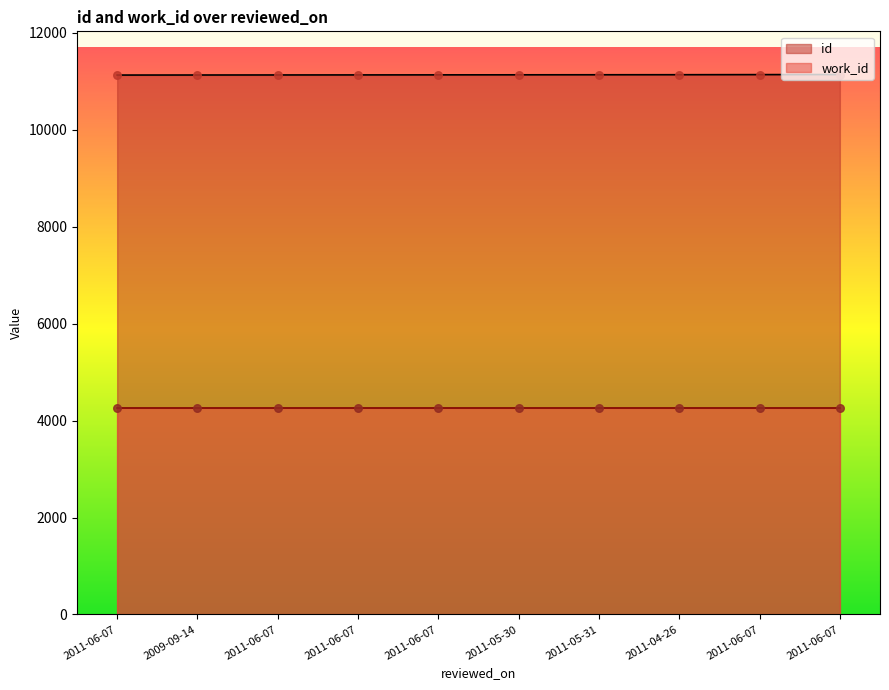

Approximately how many times larger is the value at 2011-06-07 compared to 2011-06-07?

1.0